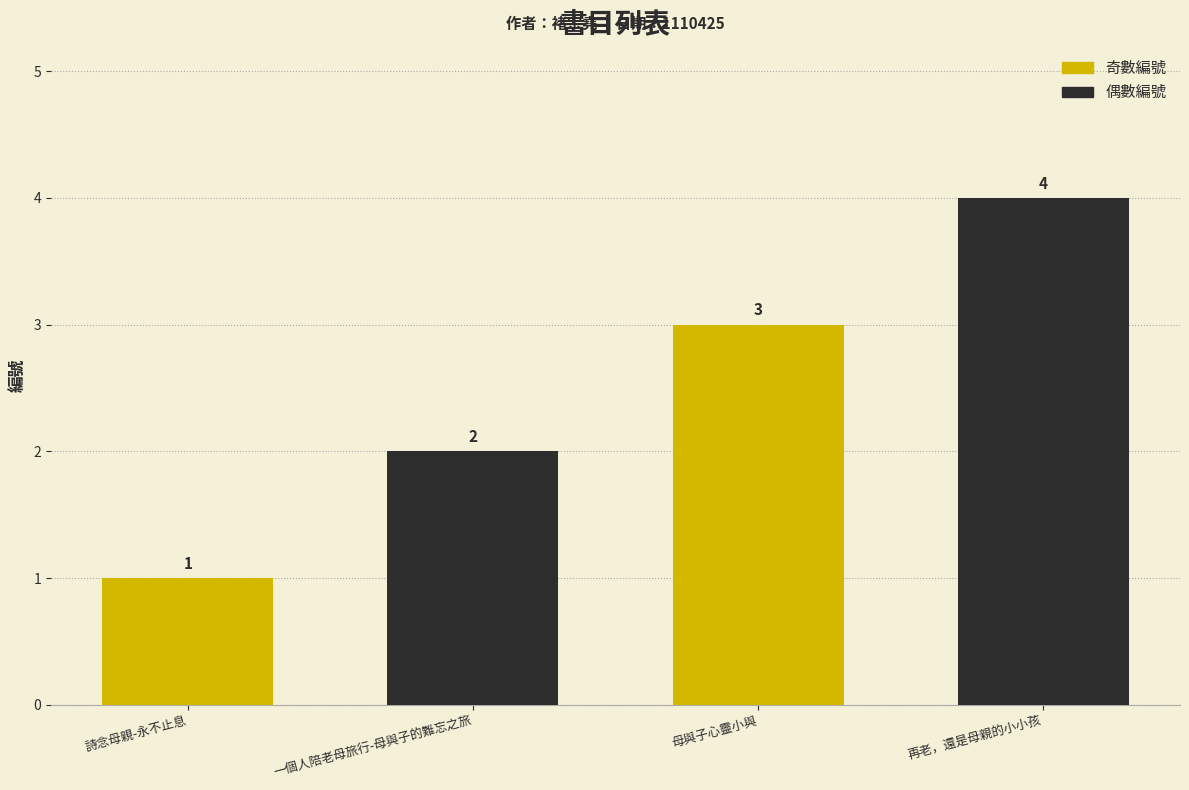

What is the change in value from 一個人陪老母旅行-母與子的難忘之旅 to 母與子心靈小與?

+1